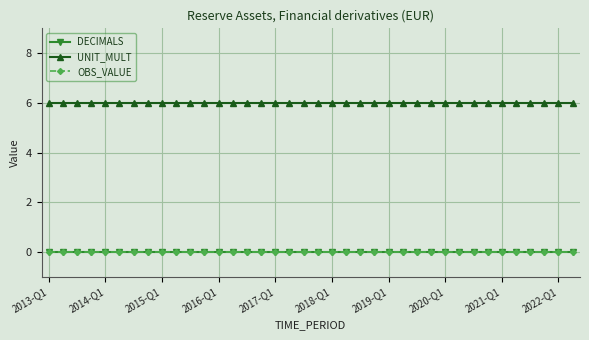

Does the chart display data point markers on the line(s)?

Yes